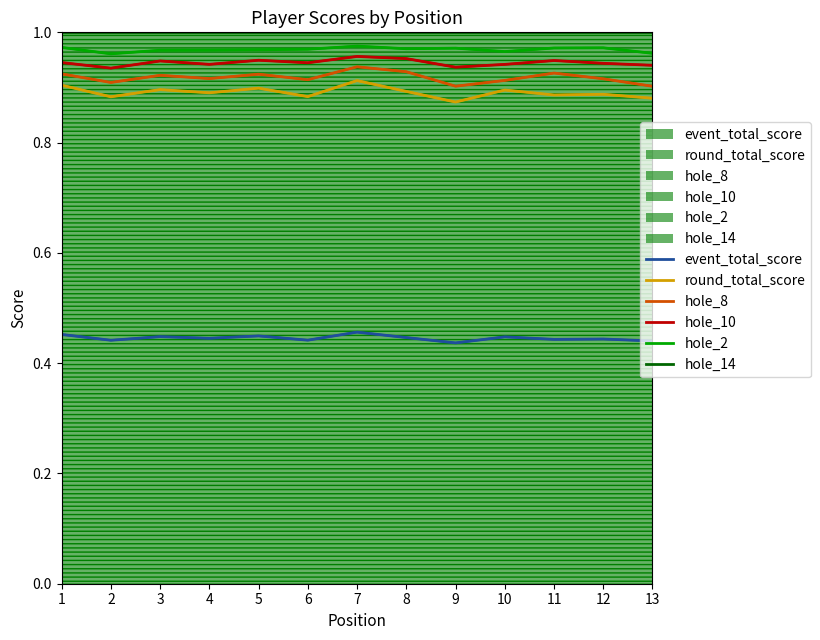

At which label does event_total_score reach its minimum?

9